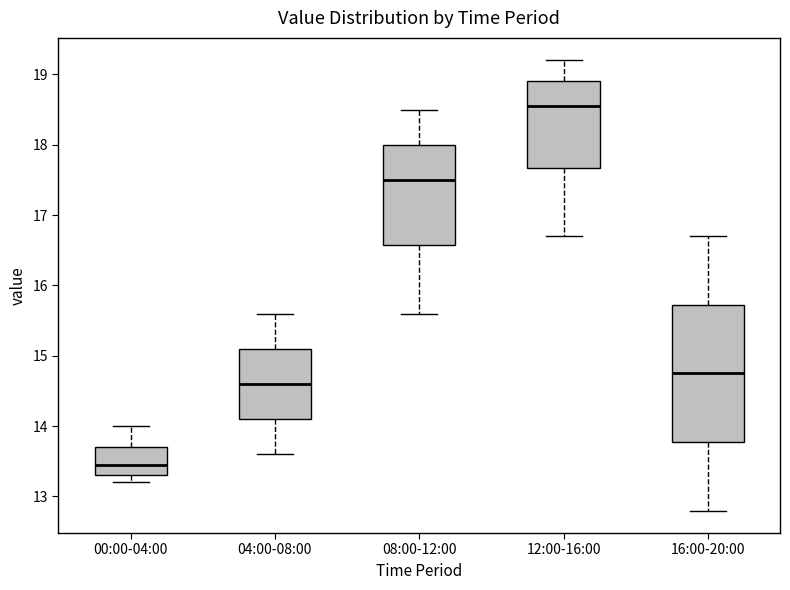

Which box is the tallest, from its lower edge to its upper edge?

16:00-20:00